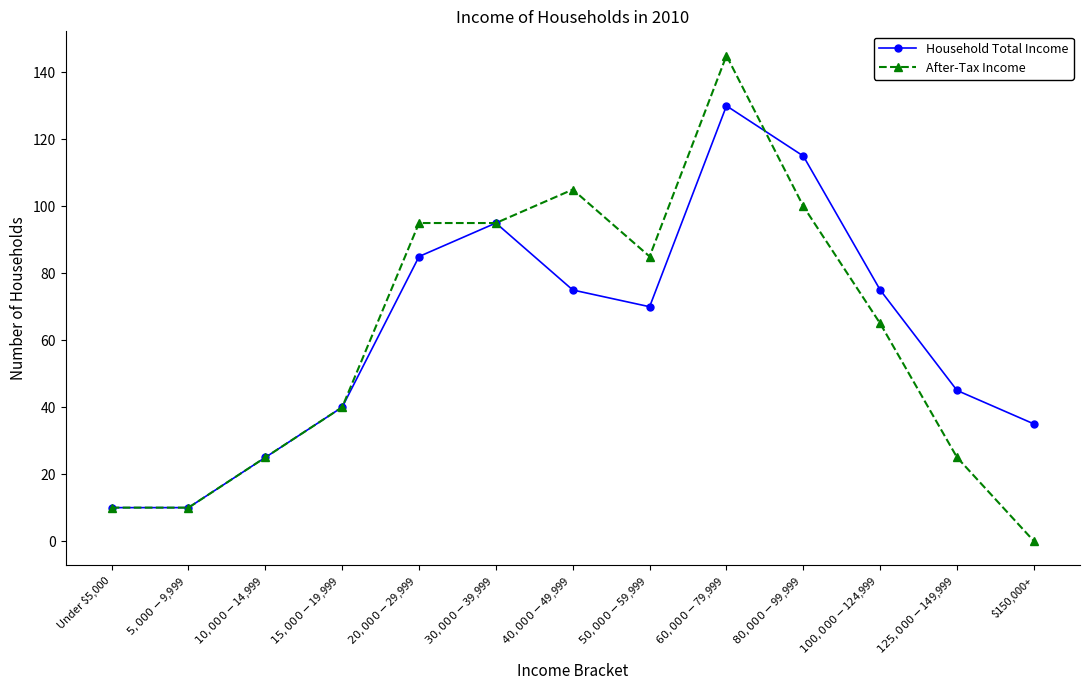

Reading left to right, extract all data points from this chart.

Household Total Income: Under $5,000=10	$5,000-$9,999=10	$10,000-$14,999=25	$15,000-$19,999=40	$20,000-$29,999=85	$30,000-$39,999=95	$40,000-$49,999=75	$50,000-$59,999=70	$60,000-$79,999=130	$80,000-$99,999=115	$100,000-$124,999=75	$125,000-$149,999=45	$150,000+=35
After-Tax Income: Under $5,000=10	$5,000-$9,999=10	$10,000-$14,999=25	$15,000-$19,999=40	$20,000-$29,999=95	$30,000-$39,999=95	$40,000-$49,999=105	$50,000-$59,999=85	$60,000-$79,999=145	$80,000-$99,999=100	$100,000-$124,999=65	$125,000-$149,999=25	$150,000+=0